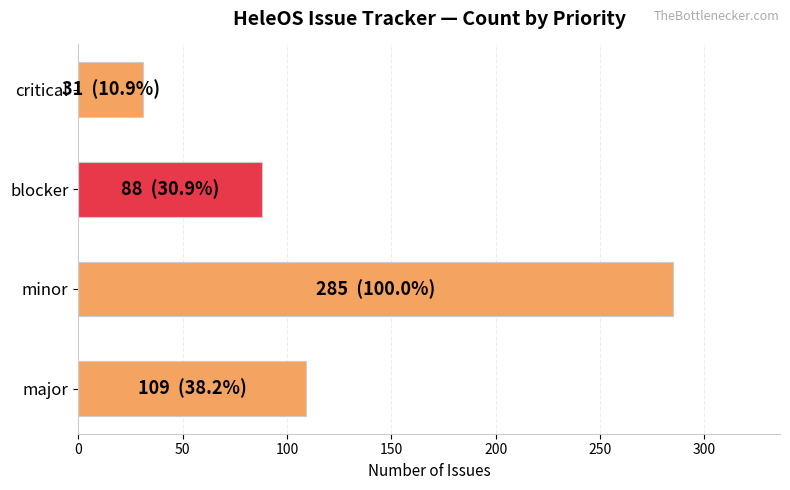

The value at critical is 31. True or false?

True